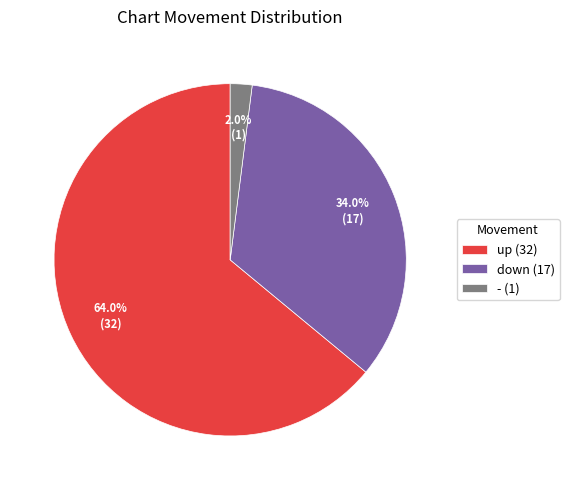

To the nearest percent, what percentage of the pie is up?

64%